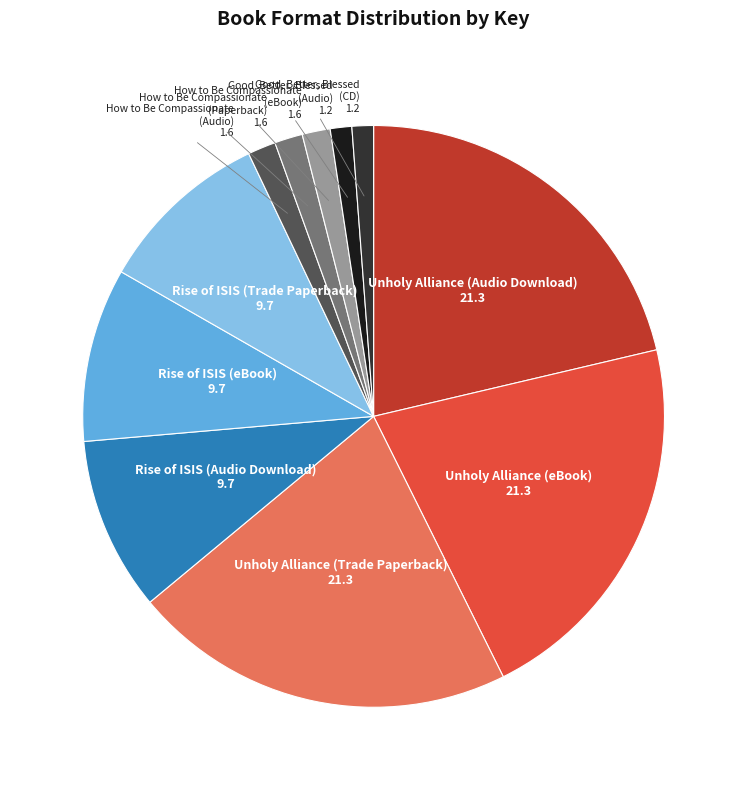

Do Rise of ISIS (Audio Download) and Rise of ISIS (Trade Paperback) together represent more than half of the pie?

No